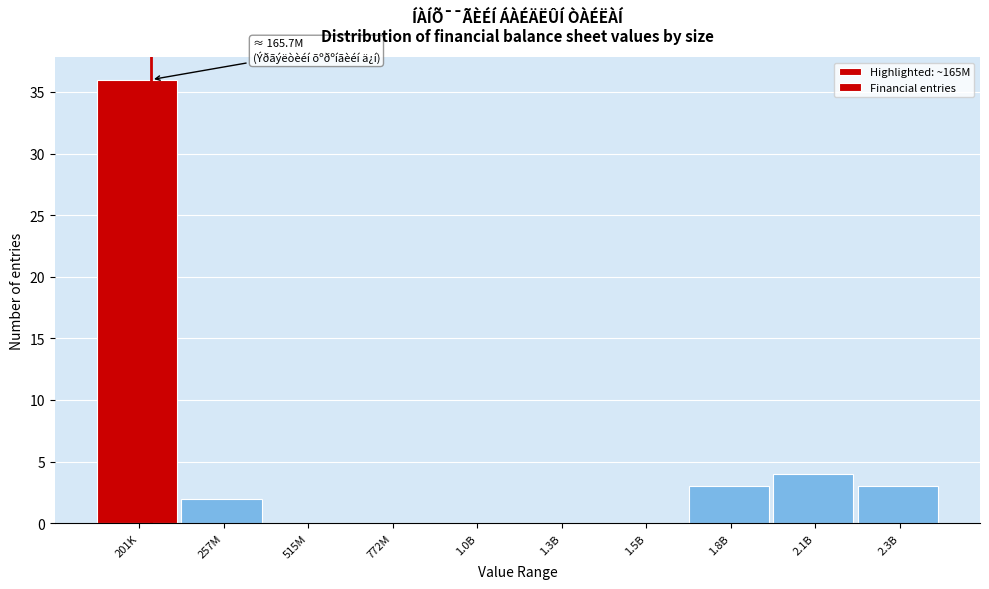

Reading left to right, list all the values displayed in this chart.

201K=36	257M=2	515M=0	772M=0	1.0B=0	1.3B=0	1.5B=0	1.8B=3	2.1B=4	2.3B=3